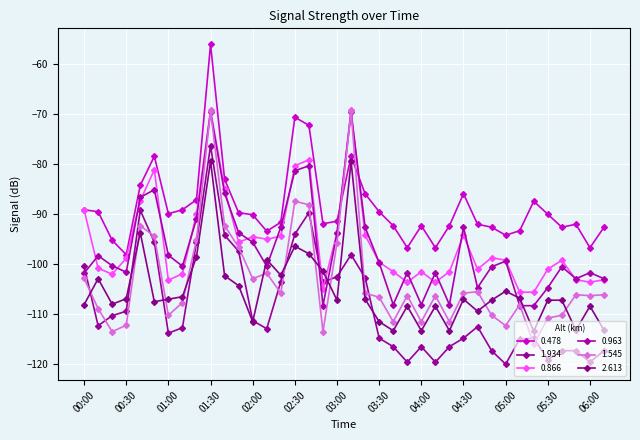

What is the value of the 0.478 point at the 2nd from the left?

-89.6